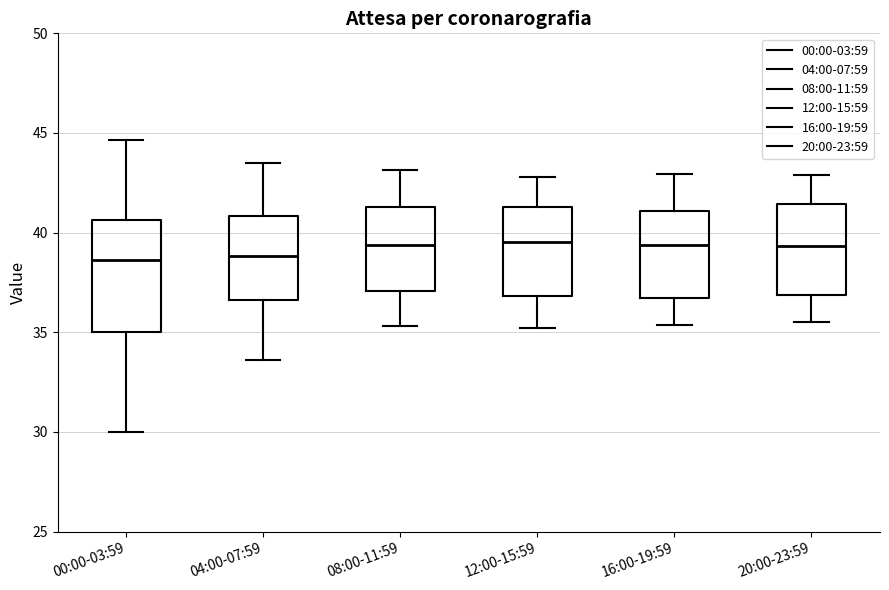

Reading left to right, transcribe this box plot: for each box, give where its median line is, the range the box spans, and where its two whiskers end, as read against the y-axis. The values are not printed on the chart, so give them approximately, as read against the axis.

00:00-03:59: median 38.5, box 35.0 to 40.5, whiskers 30.0 to 44.5
04:00-07:59: median 39.0, box 36.5 to 41.0, whiskers 33.5 to 43.5
08:00-11:59: median 39.5, box 37.0 to 41.5, whiskers 35.5 to 43.0
12:00-15:59: median 39.5, box 37.0 to 41.5, whiskers 35.0 to 43.0
16:00-19:59: median 39.5, box 36.5 to 41.0, whiskers 35.5 to 43.0
20:00-23:59: median 39.5, box 37.0 to 41.5, whiskers 35.5 to 43.0